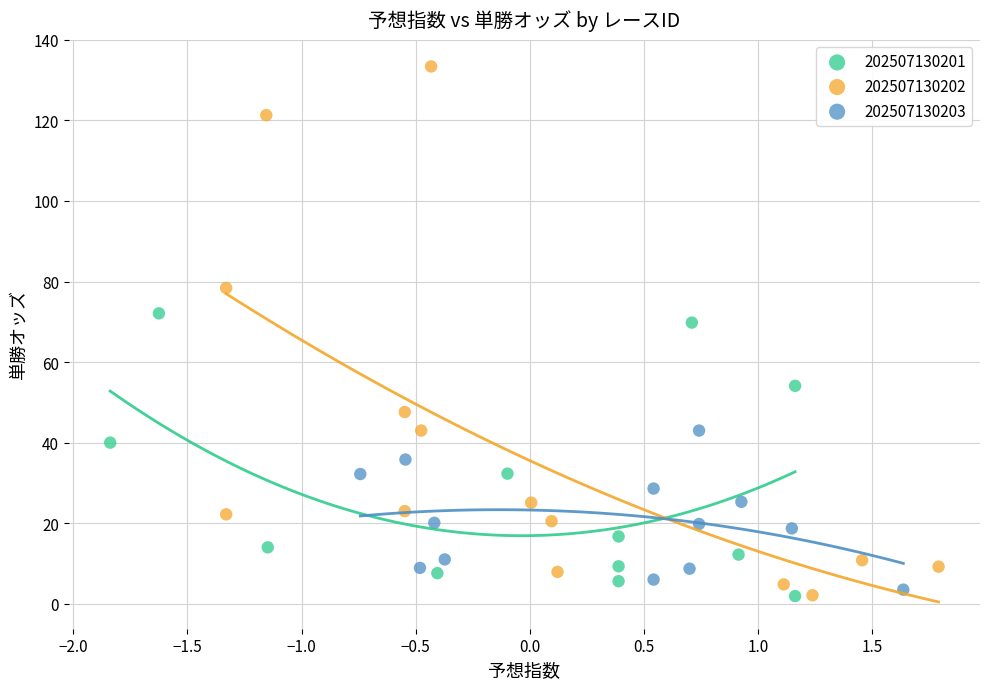

Which series contains the highest Y value?

202507130202